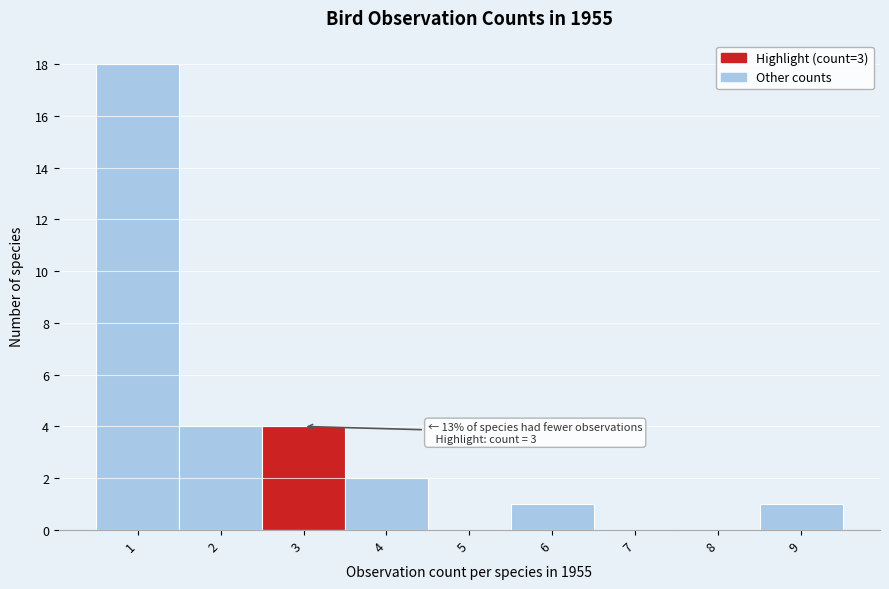

Which range on the x-axis has the tallest bar?

0.5 to 1.5